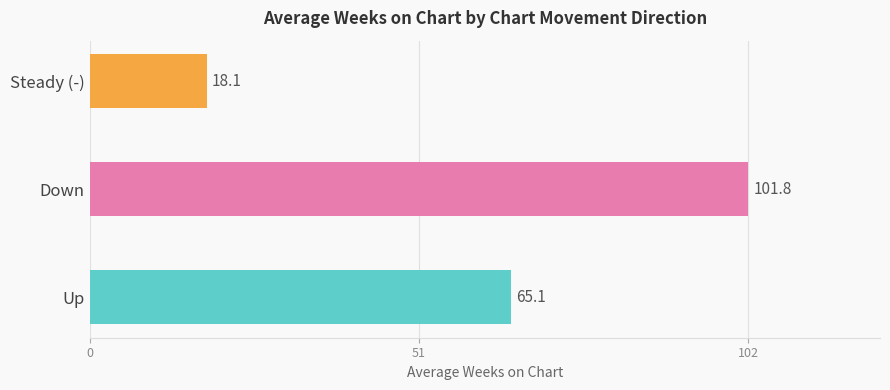

At which category does the chart reach its minimum across all series?

Steady (-)